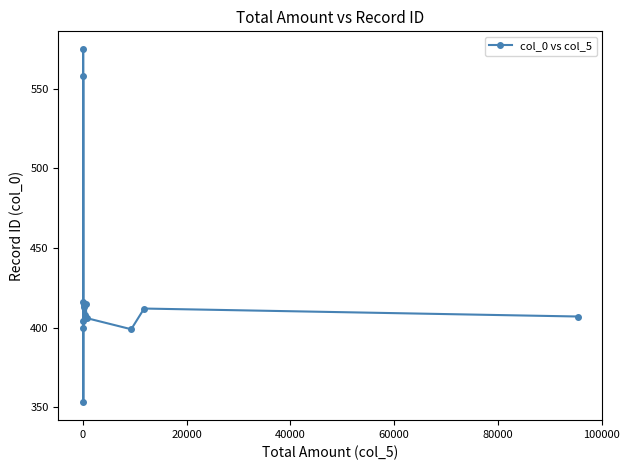

What is the smallest value displayed?

353